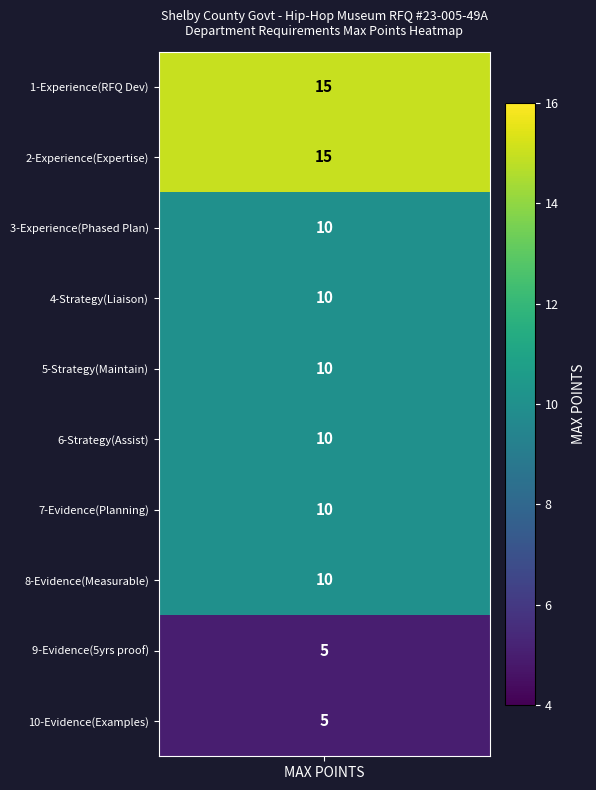

List the labels in order of value, largest first.

0, 1, 2, 3, 4, 5, 6, 7, 8, 9